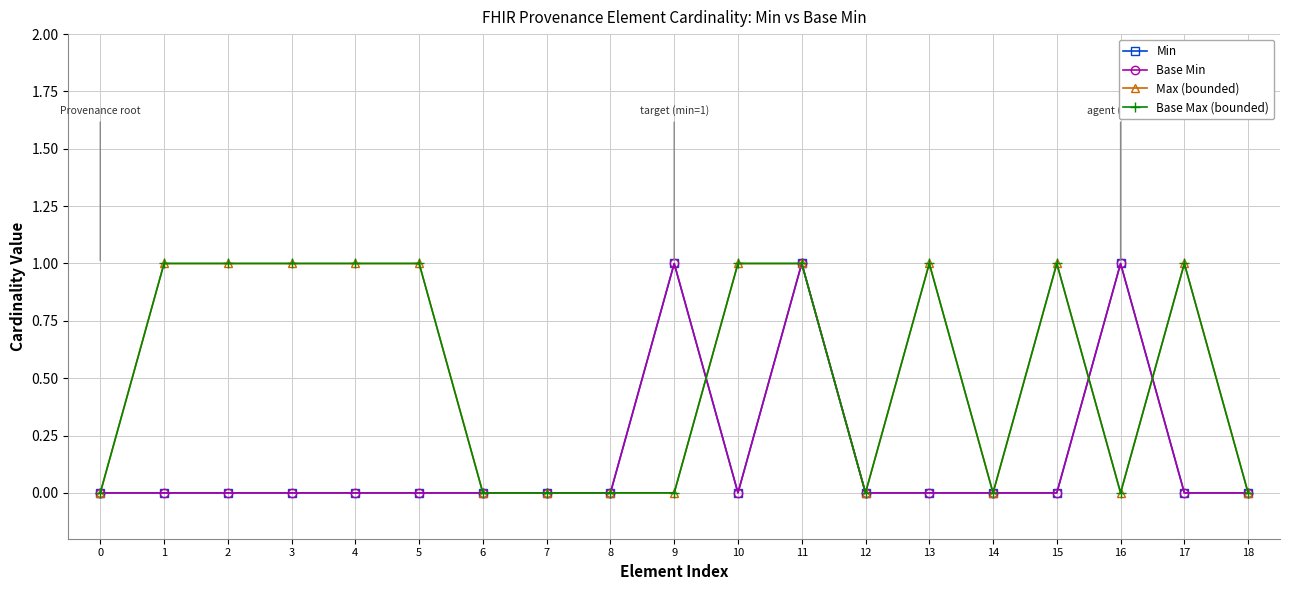

Is this an area chart (filled region under the line)?

No